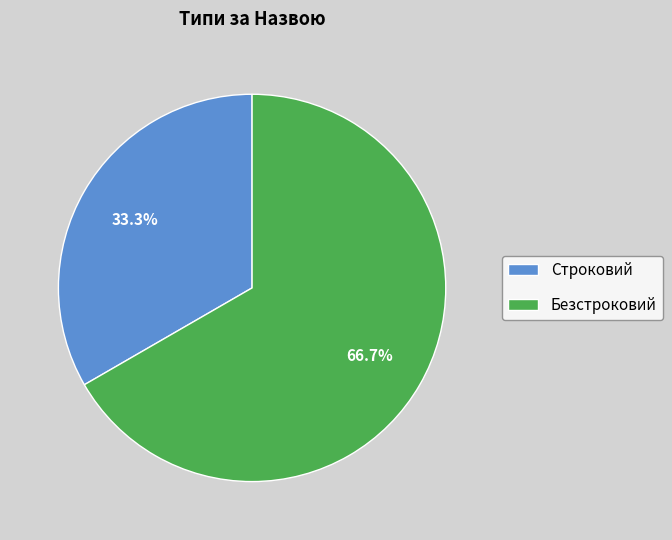

To the nearest percent, what is the difference between the Безстроковий and Строковий slice percentages?

33%